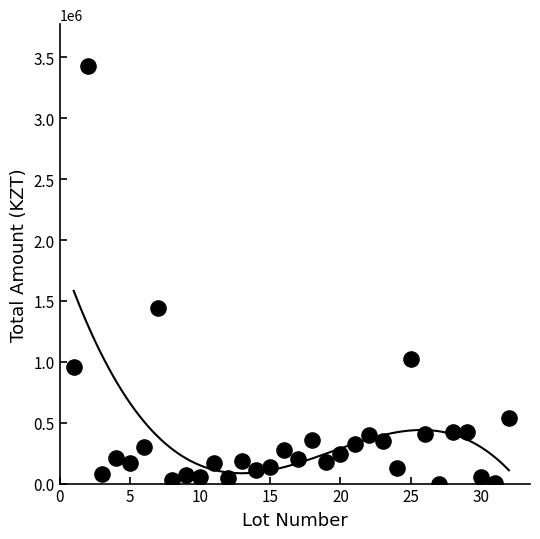

What is the range of X values (max minus min)?

31